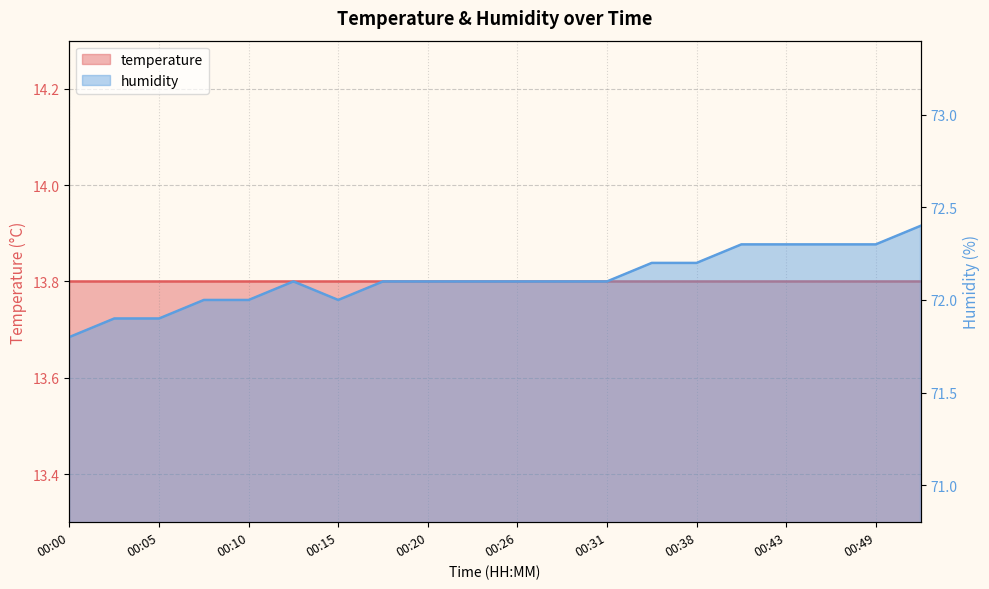

At which category does the data reach its first local valley?

00:15